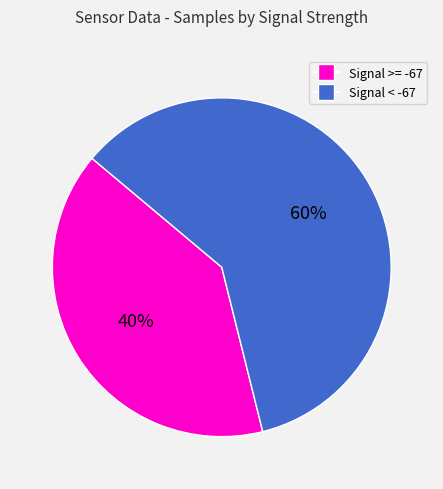

To the nearest percent, what is the average slice percentage?

50%